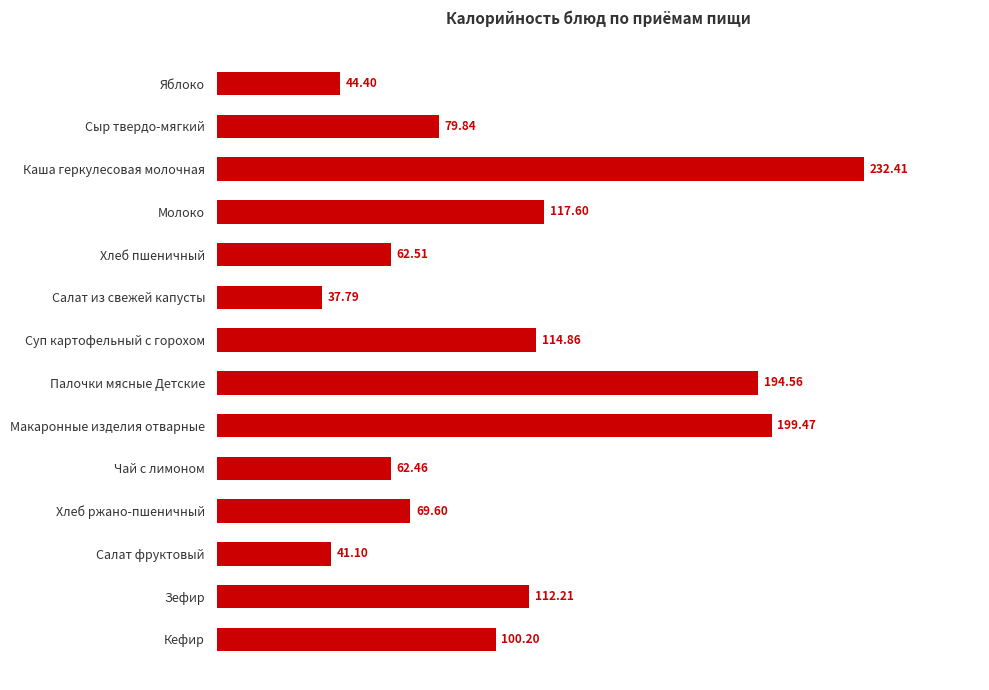

Between Яблоко and Хлеб пшеничный, which is larger?

Хлеб пшеничный